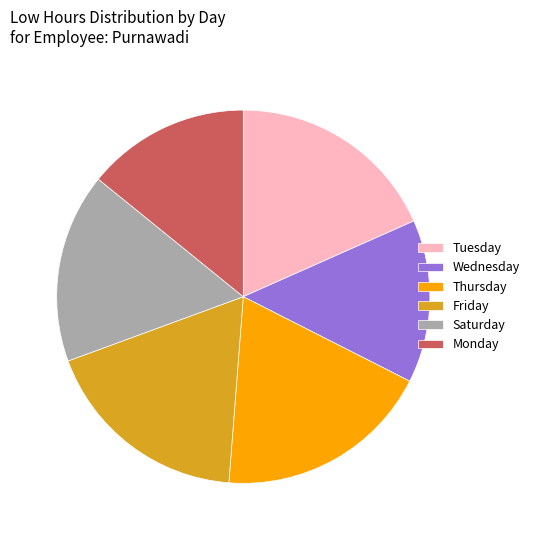

Does Saturday account for over 50% of the chart?

No